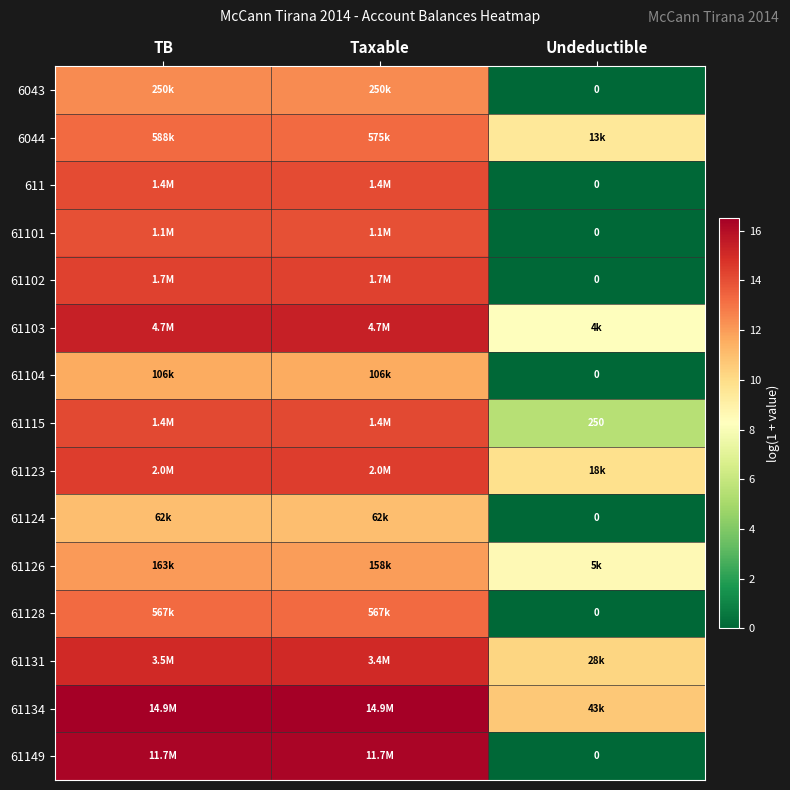

Which category has the highest value in the 61131 series?

TB